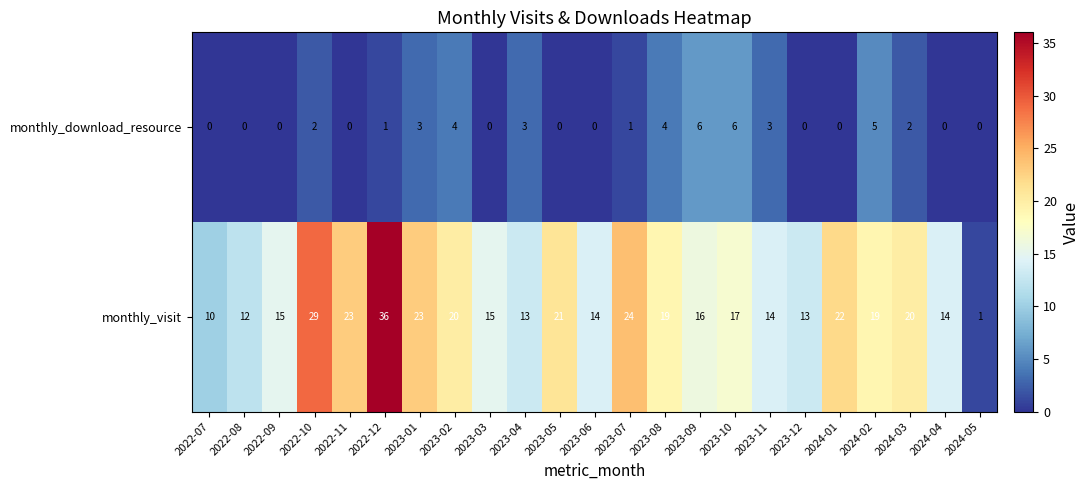

The value of monthly_download_resource at 2024-04 is -2. True or false?

False